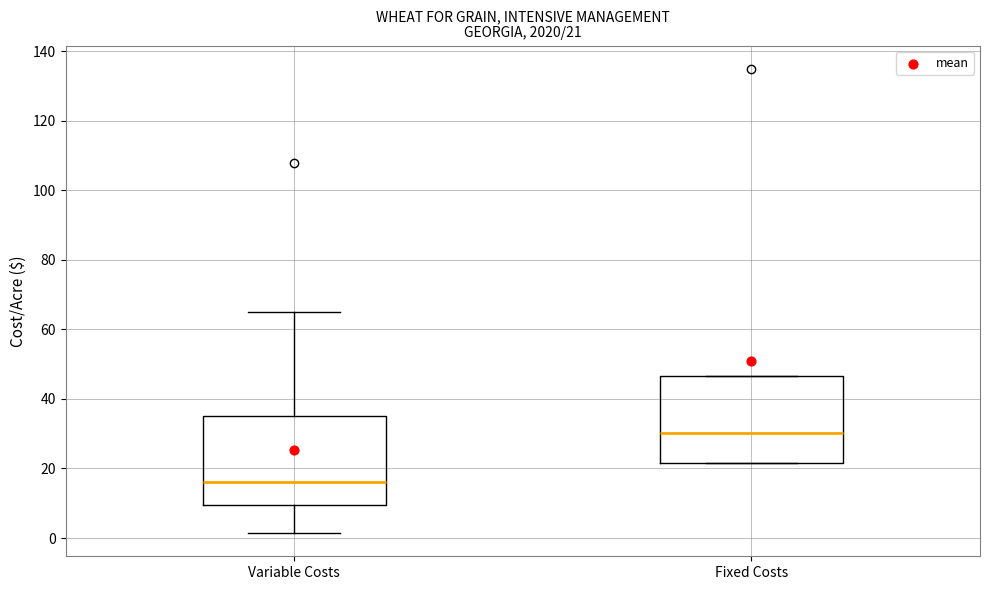

Which box has the highest median line?

Fixed Costs